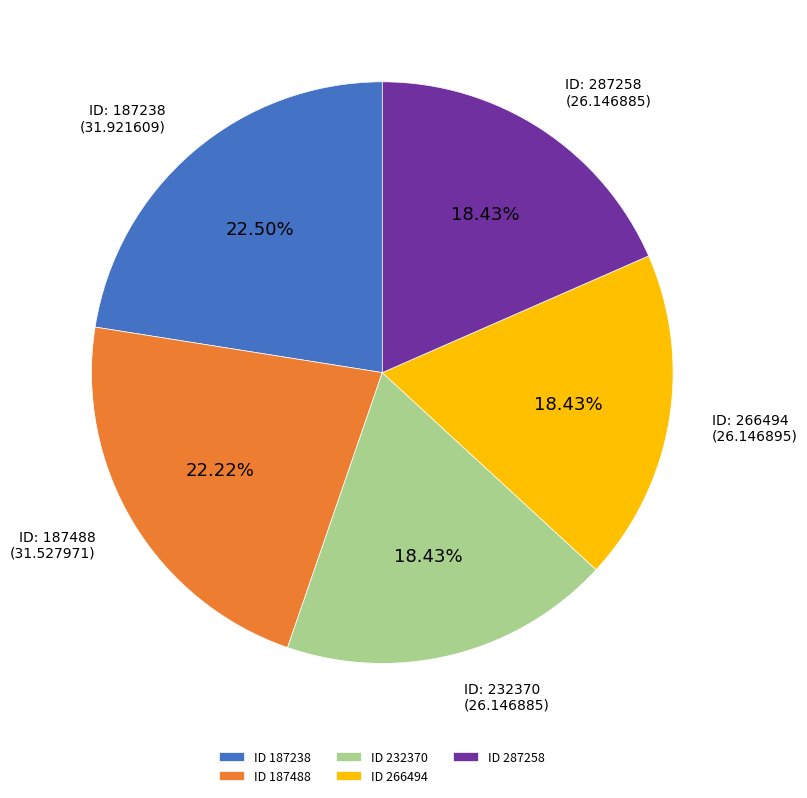

Is ID 187238 the majority of the pie?

No